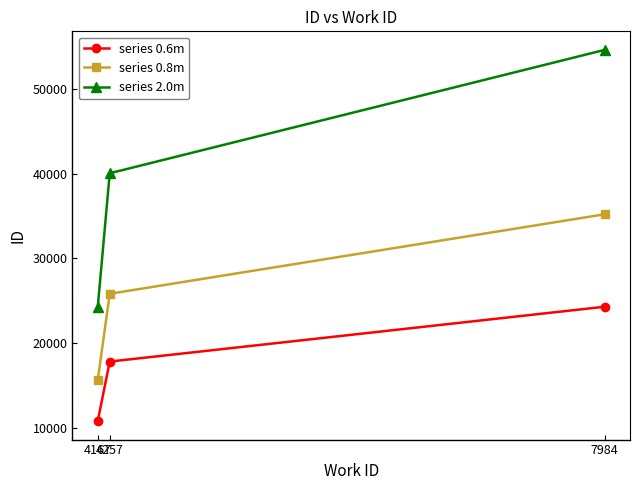

What is the sum of all series 0.6m values?

52887.0